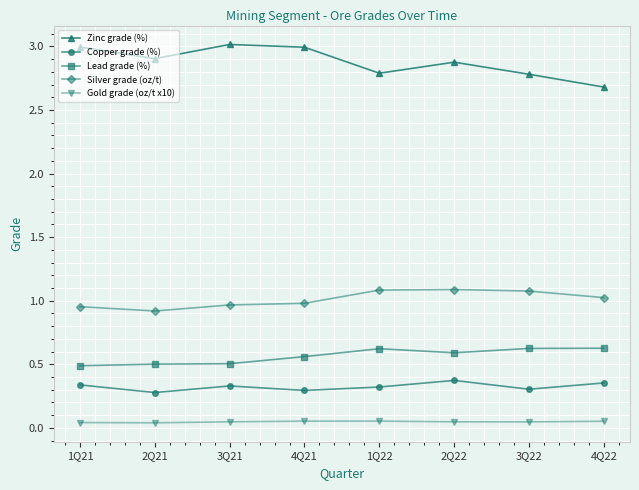

The Copper grade (%) series shows 0.3 at 1Q22. True or false?

True